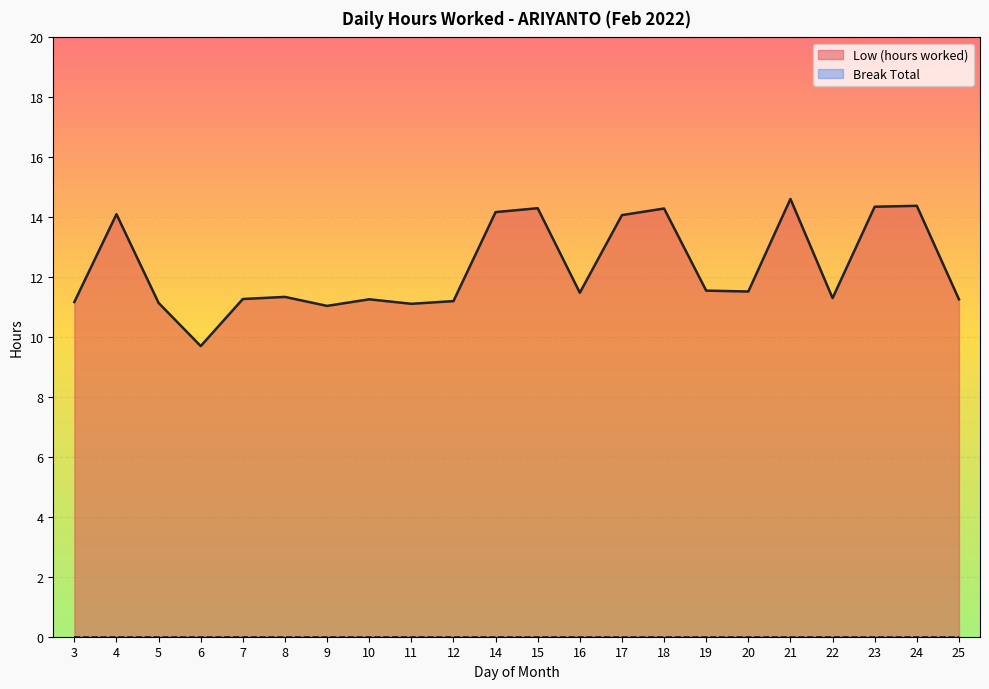

How many points are lower than both their immediate neighbors (excluding endpoints)?

6